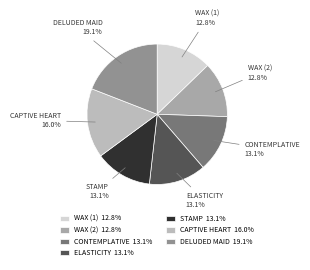

Does any single category account for the majority?

No